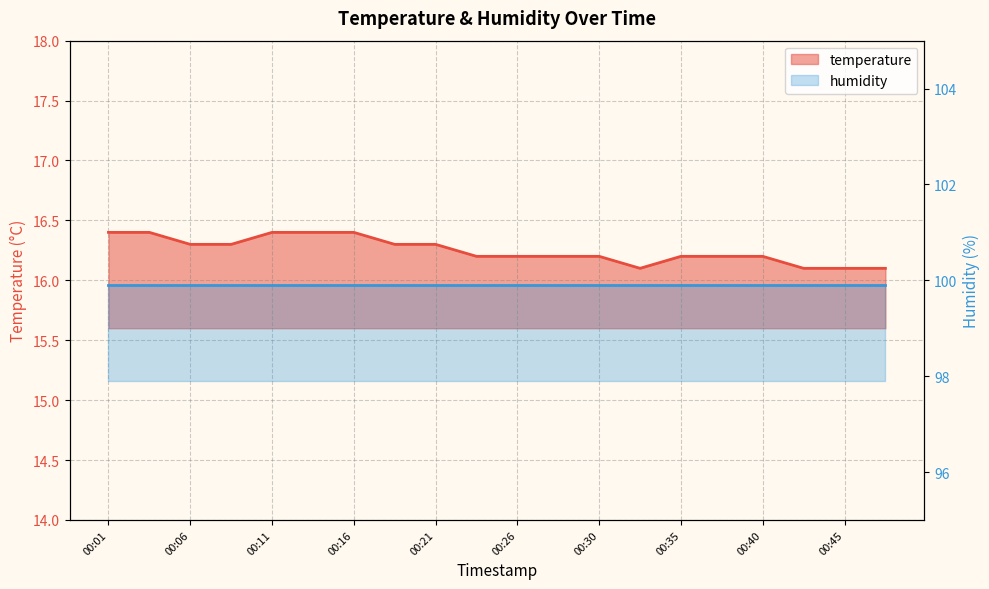

What is the sum of the values at 00:48 and 00:01?

32.5